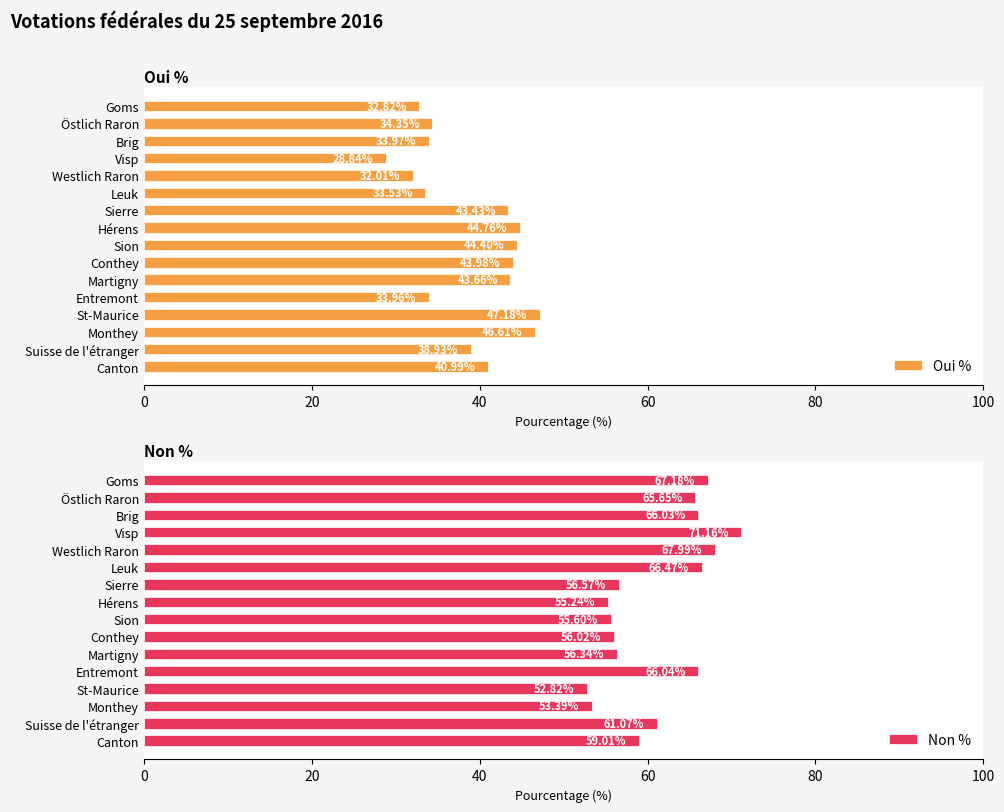

How many bars are there in total?

32